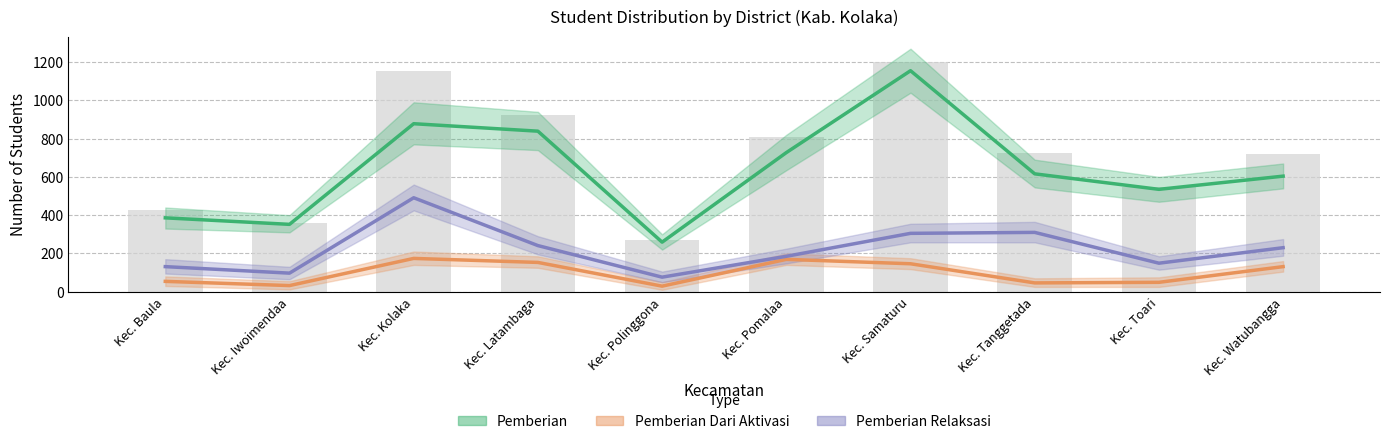

What is the value of the Pemberian bar at the 5th from the left?

259.0